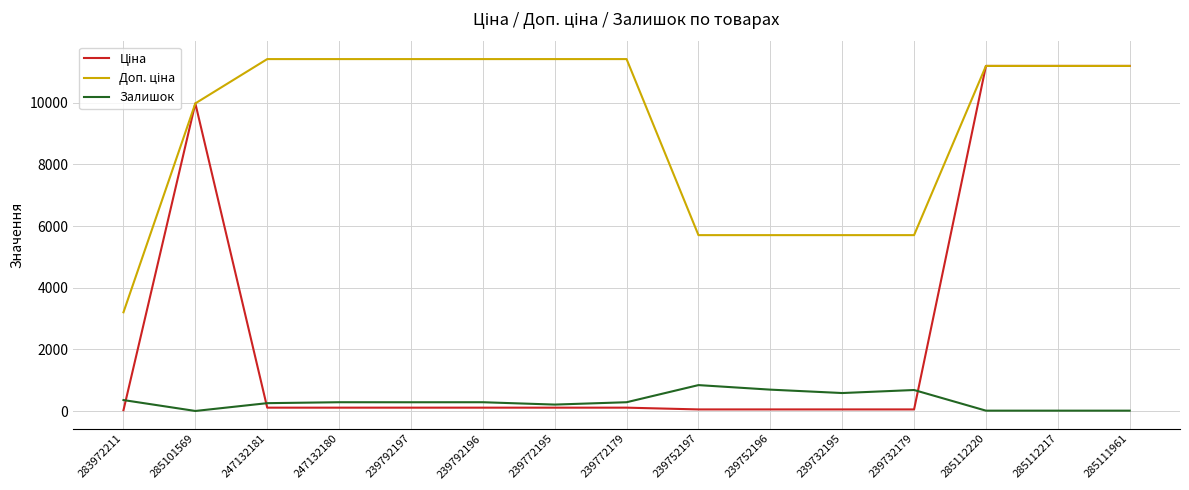

Is it true that Залишок equals 290.0 at 247132180?

True